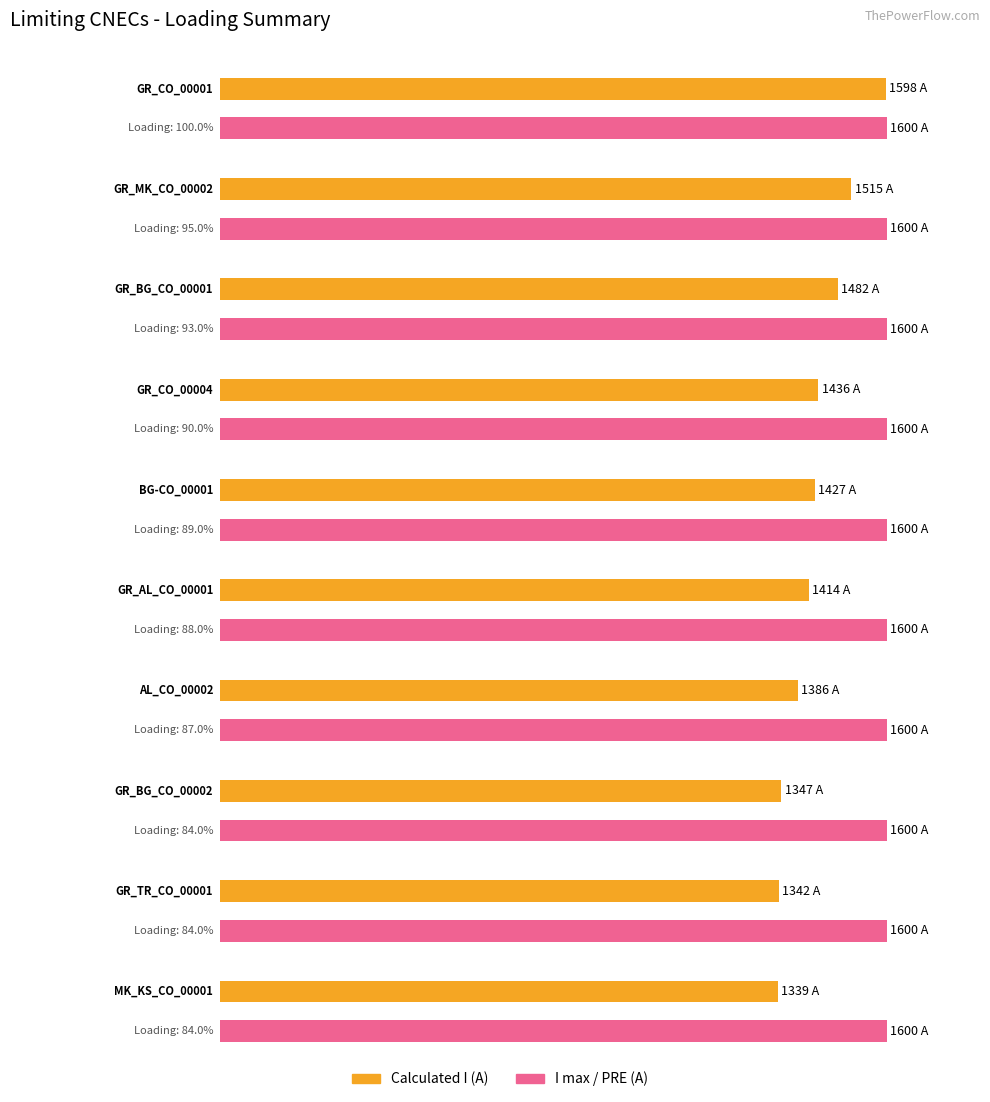

List the series in order of their peak value, lowest first.

Calculated I (A), I max (PRE)